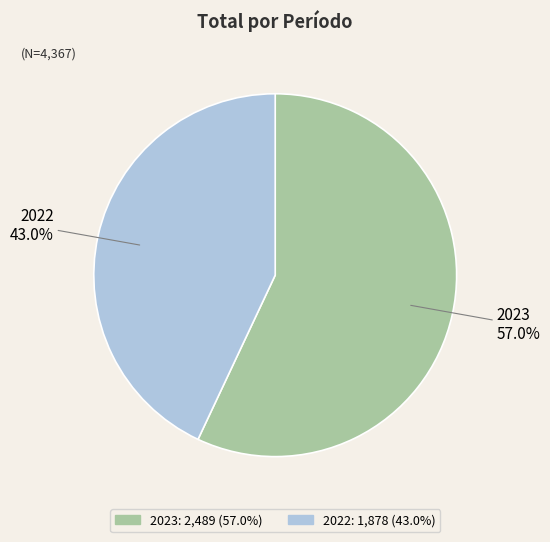

True or false: 2023 accounts for 57% of the total.

True